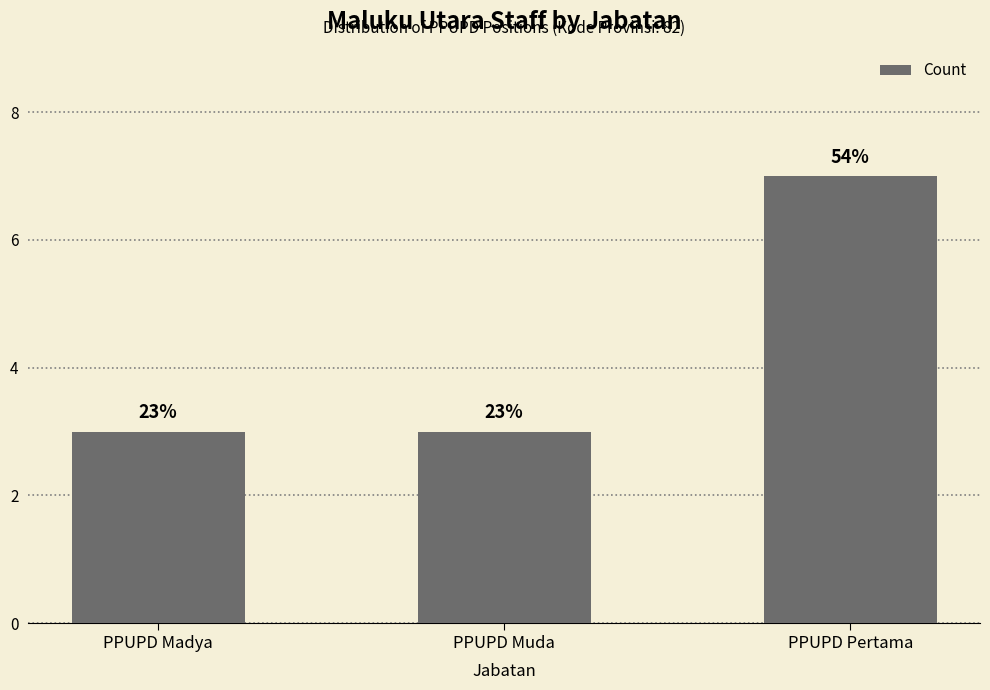

Reading left to right, extract all data points from this chart.

PPUPD Madya=3	PPUPD Muda=3	PPUPD Pertama=7